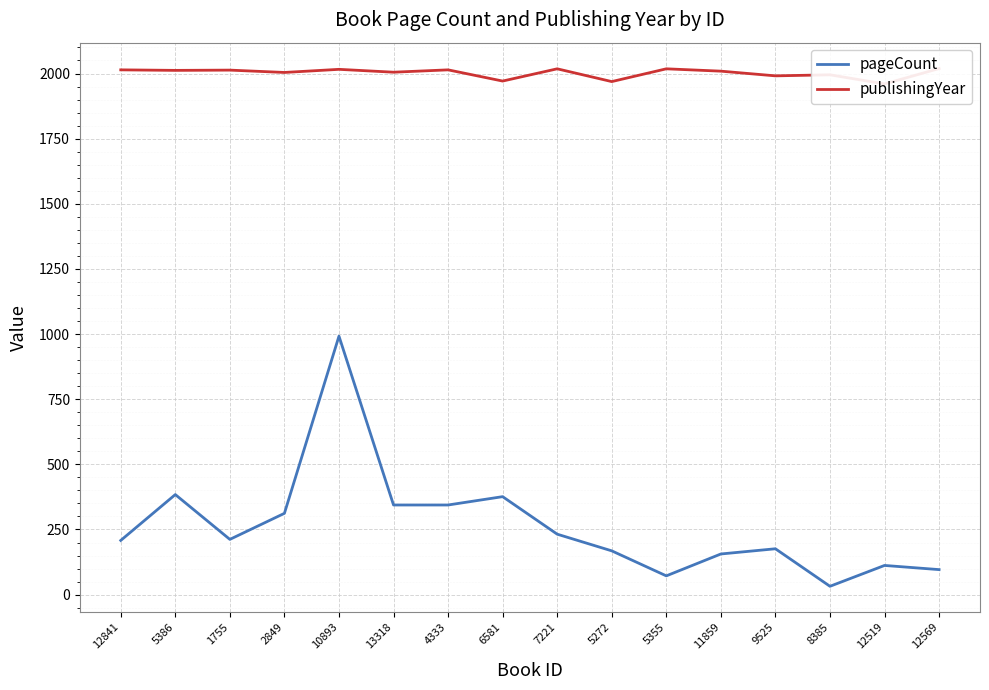

Which series has the widest spread of values?

pageCount